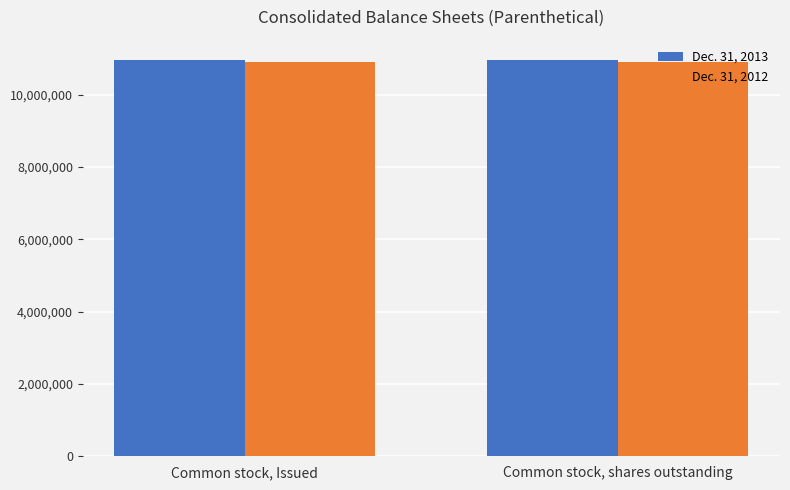

What is the approximate value of Dec. 31, 2013 at Common stock, shares outstanding?

10969714